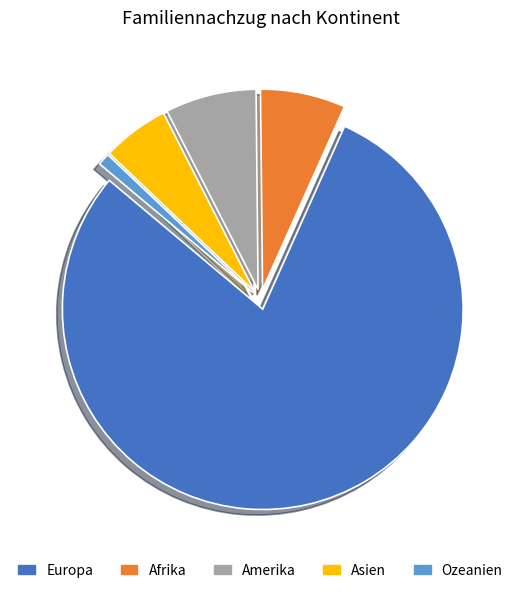

Which slice is the smallest?

Ozeanien